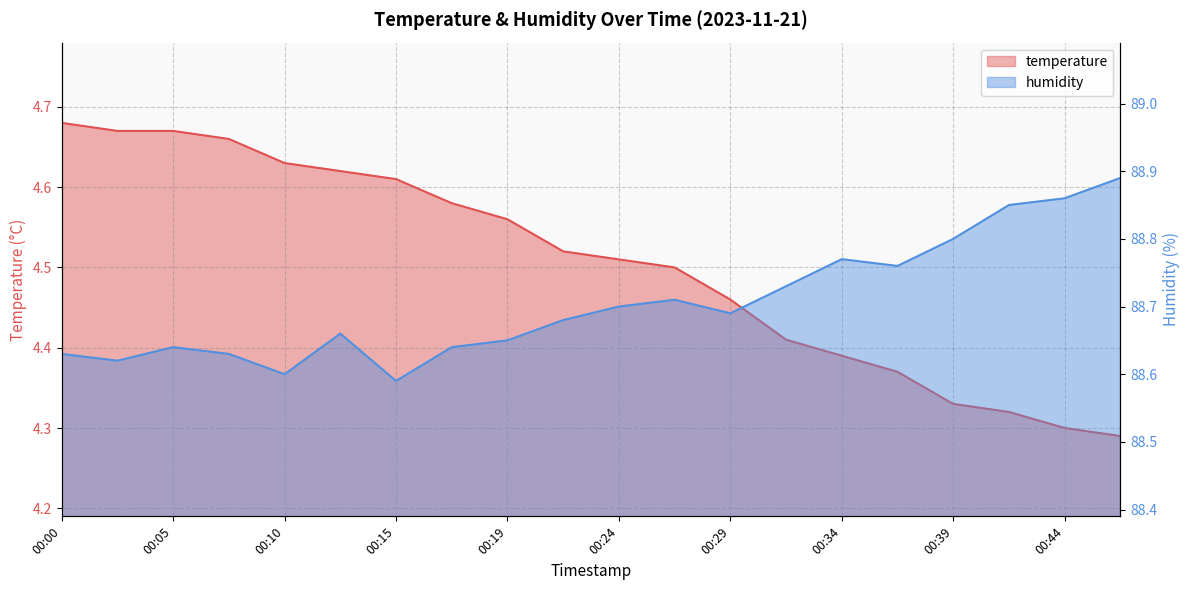

What is the difference between the maximum and minimum values in the humidity series?

0.3